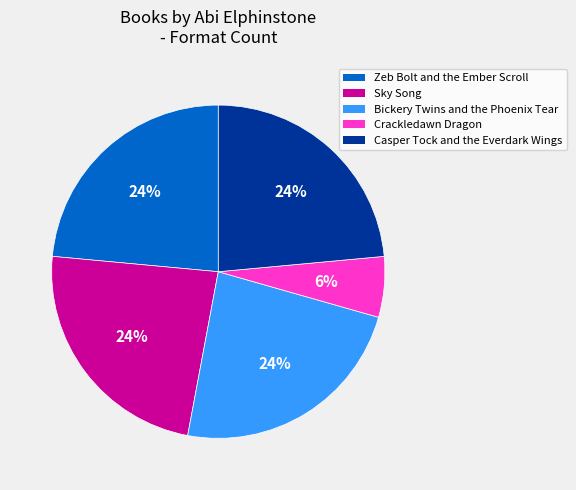

How many slices are in this pie chart?

5